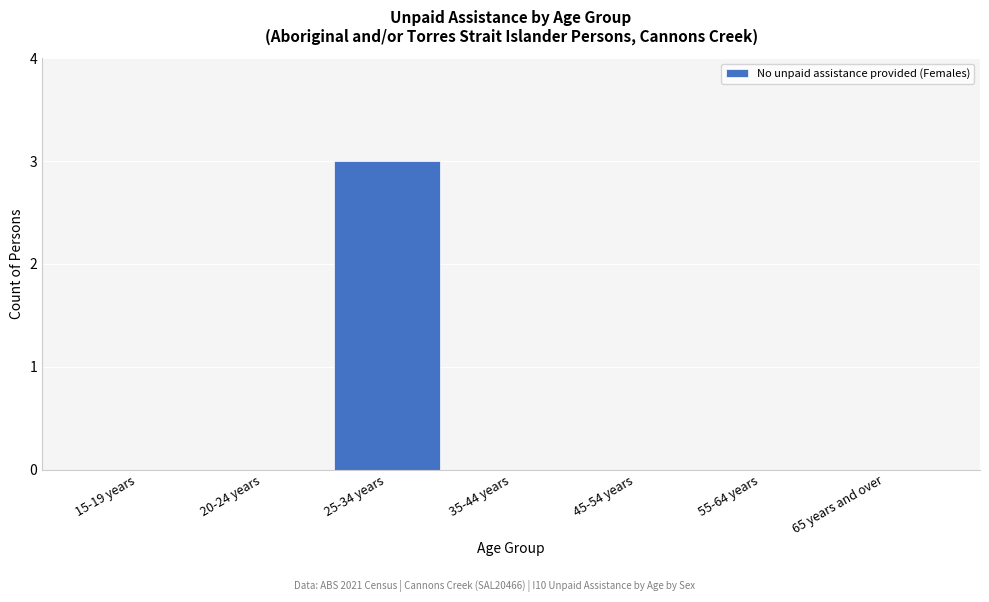

Reading right to left, transcribe all the data shown in this chart.

65 years and over=0	55-64 years=0	45-54 years=0	35-44 years=0	25-34 years=3	20-24 years=0	15-19 years=0